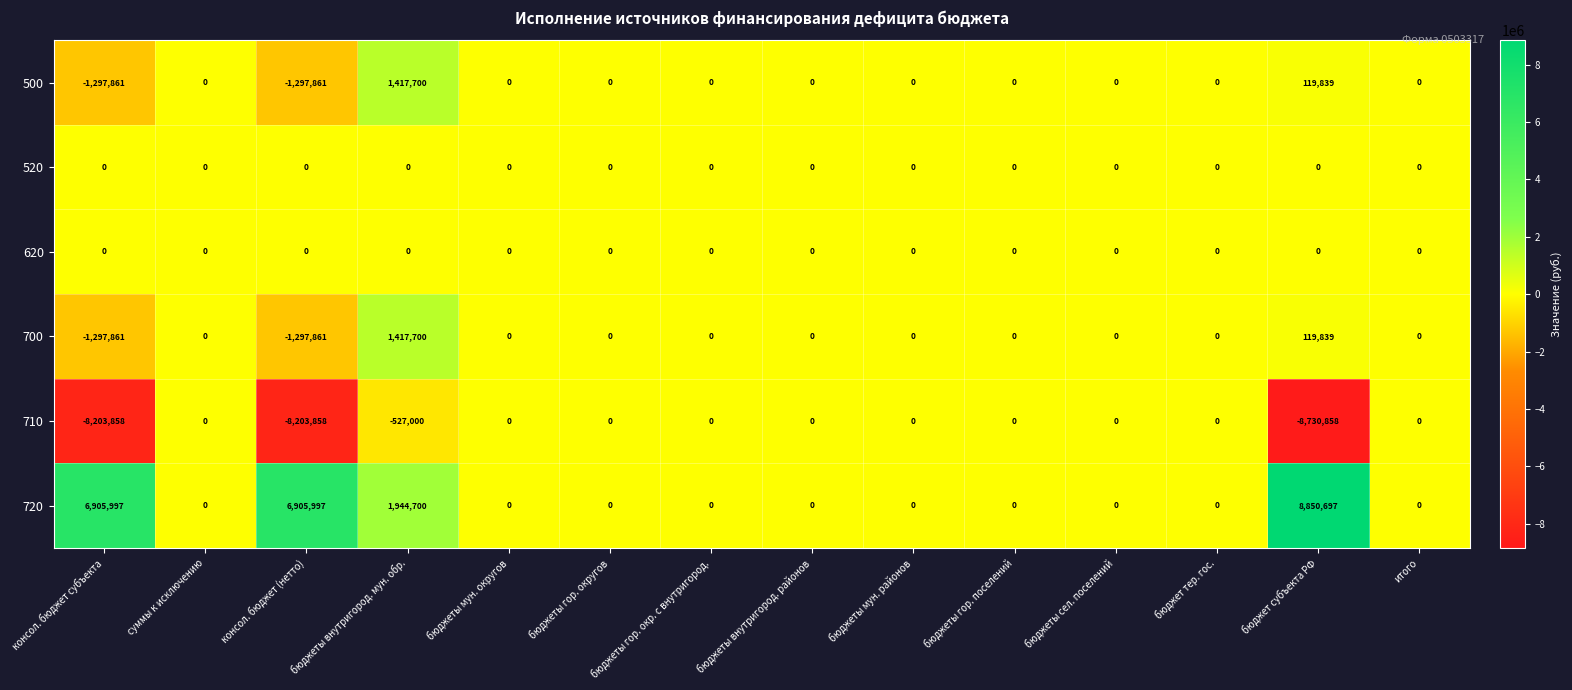

What is the difference between the maximum and minimum values in the 700 series?

2715561